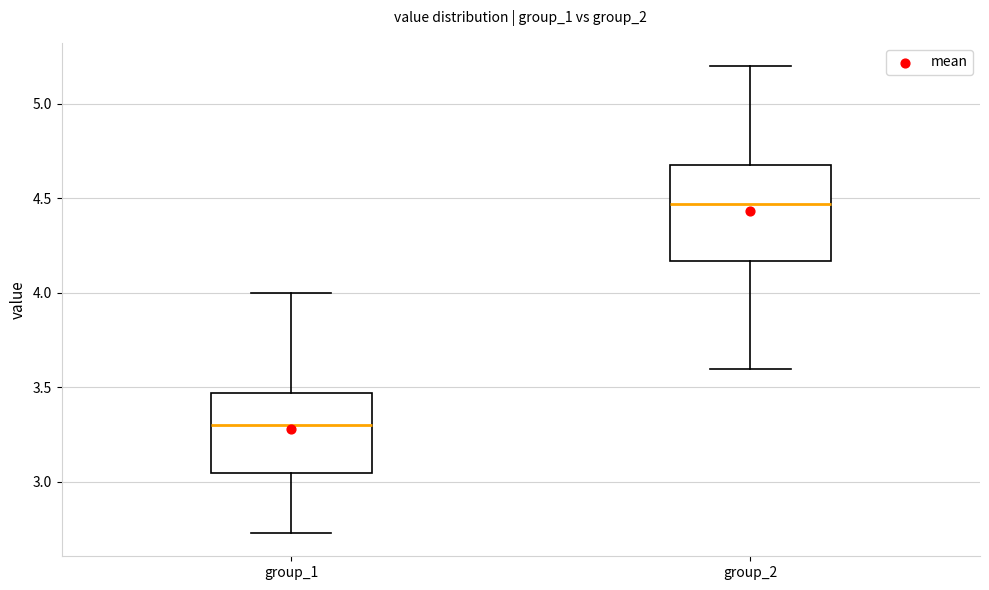

Which box's median line is the highest?

group_2